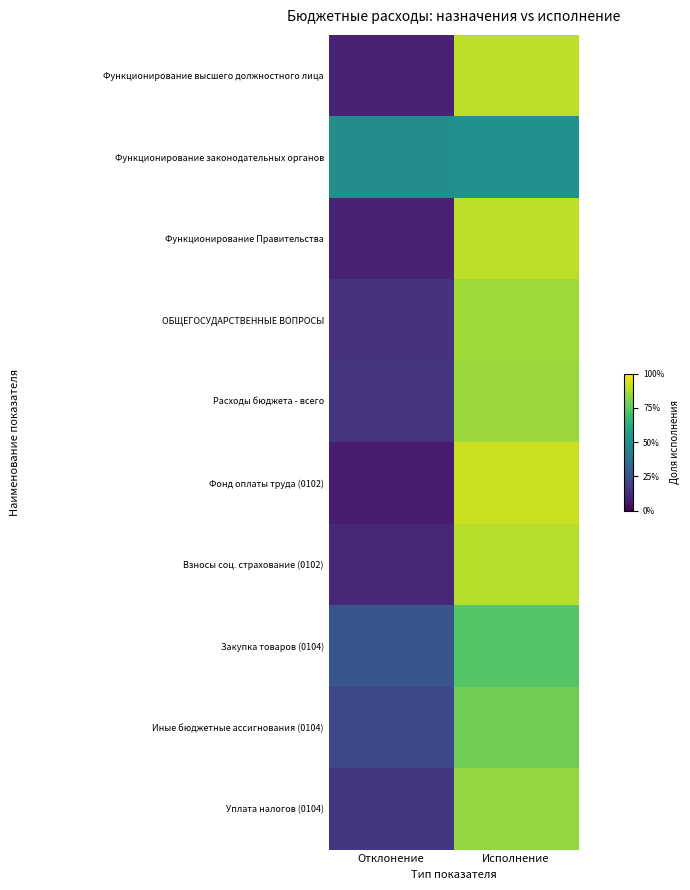

What is the greatest value displayed?

0.9